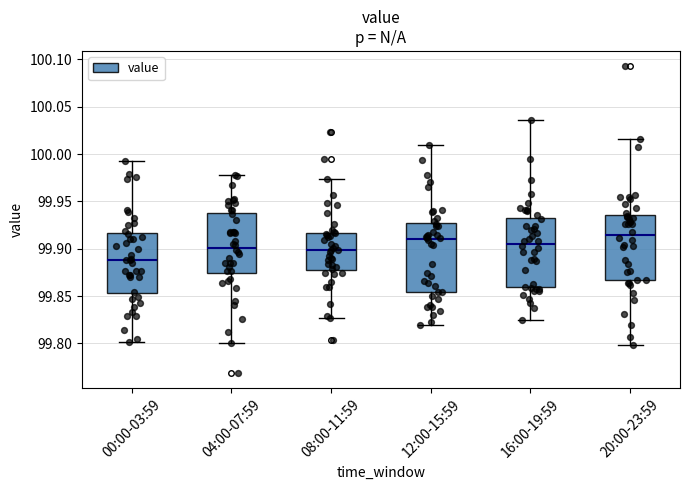

Which box's median line is the lowest?

00:00-03:59